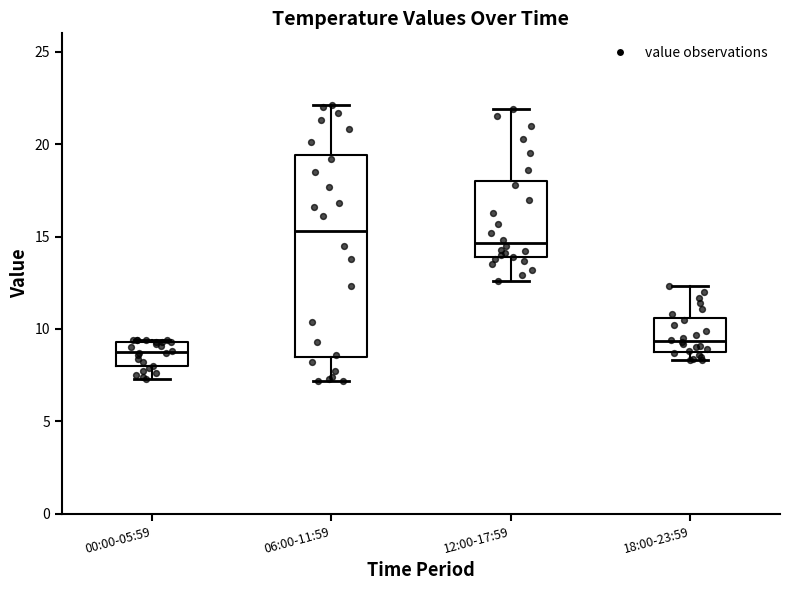

Where does the upper whisker of the box for 18:00-23:59 end on the y-axis? The values are not printed on the chart, so give them approximately, as read against the axis.

12.5